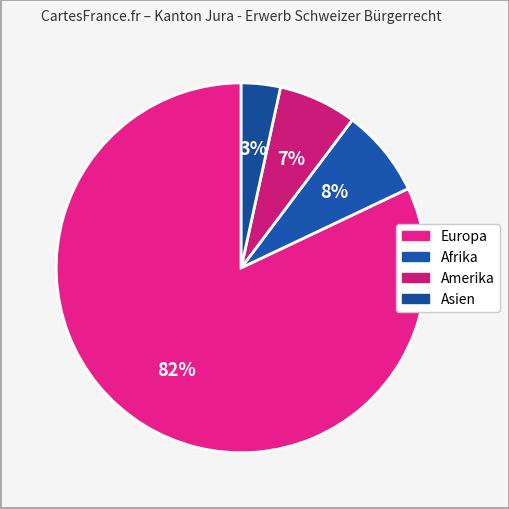

How many segments does this pie chart have?

4